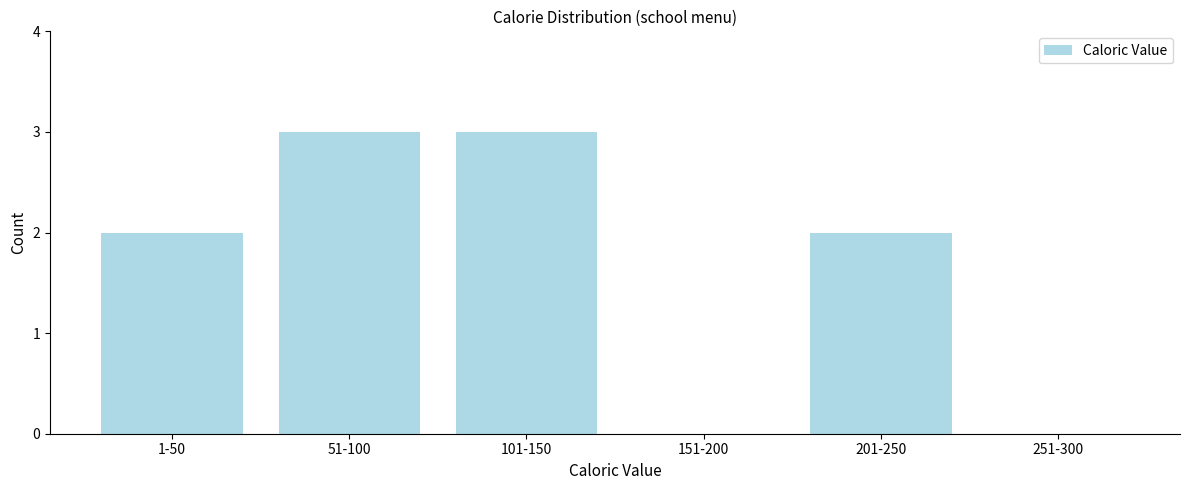

Reading left to right, list all the values displayed in this chart.

1-50=2	51-100=3	101-150=3	151-200=0	201-250=2	251-300=0